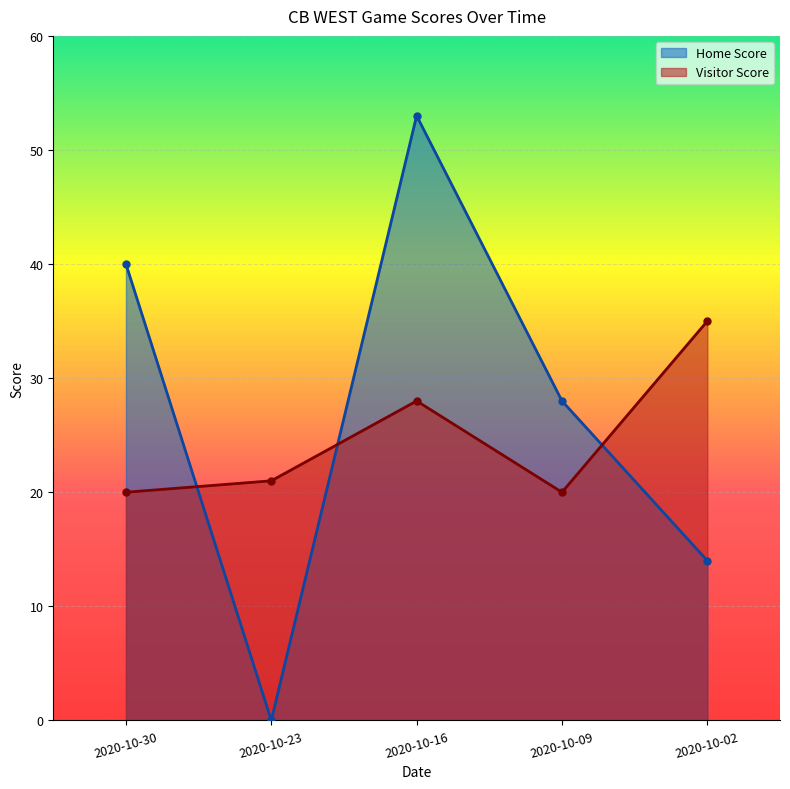

What is the average value of the Home Score series?

27